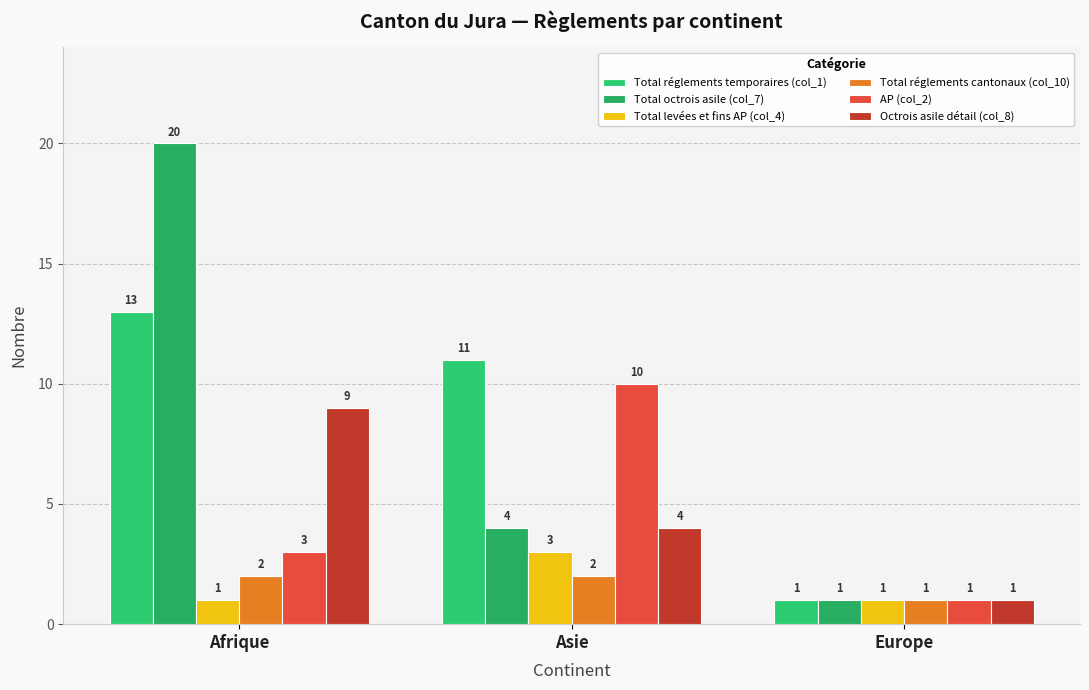

Rank the series by their maximum value, from highest to lowest.

Total octrois asile (col_7), Total réglements temporaires (col_1), AP (col_2), Octrois asile détail (col_8), Total levées et fins AP (col_4), Total réglements cantonaux (col_10)